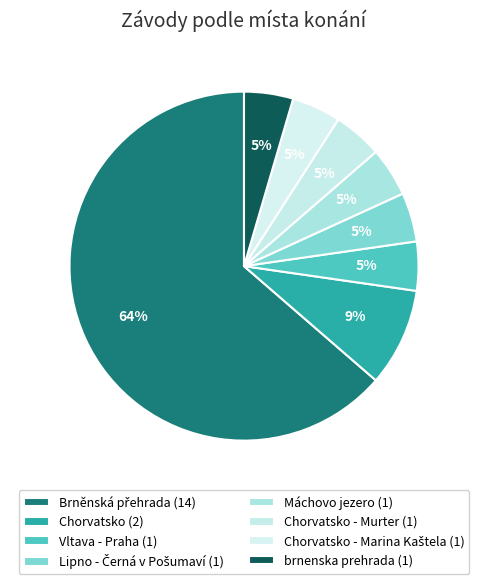

How many segments does this pie chart have?

8